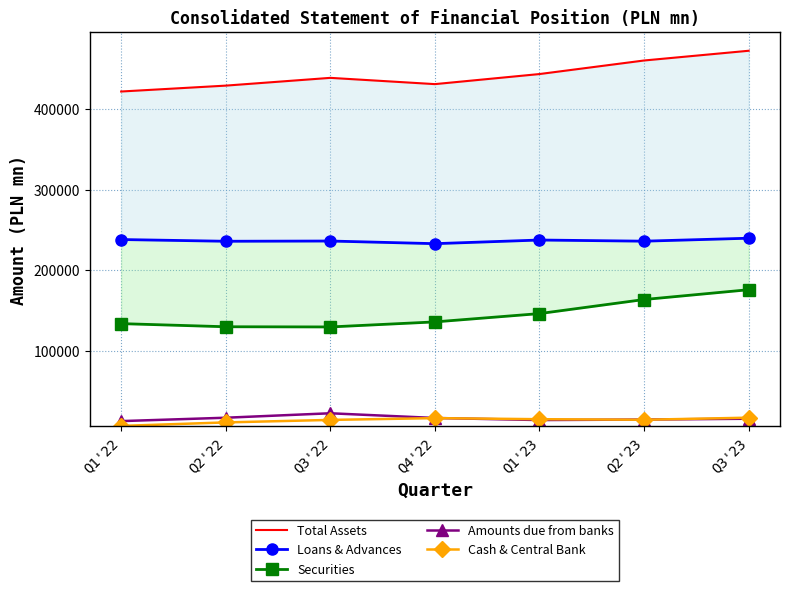

Is this an area chart (filled region under the line)?

No